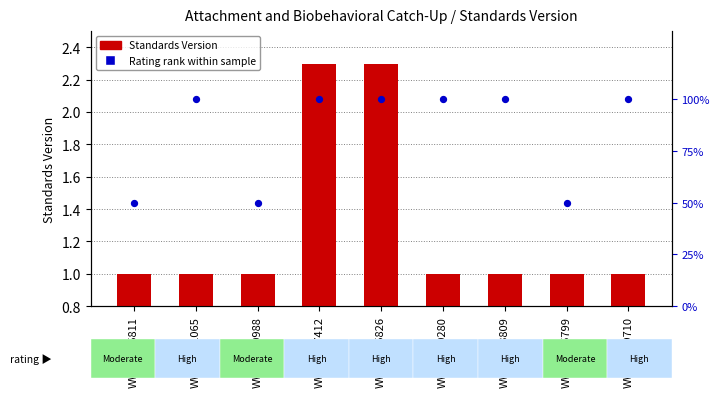

What are all the series names shown in the legend?

Standards Version, Rating rank within sample